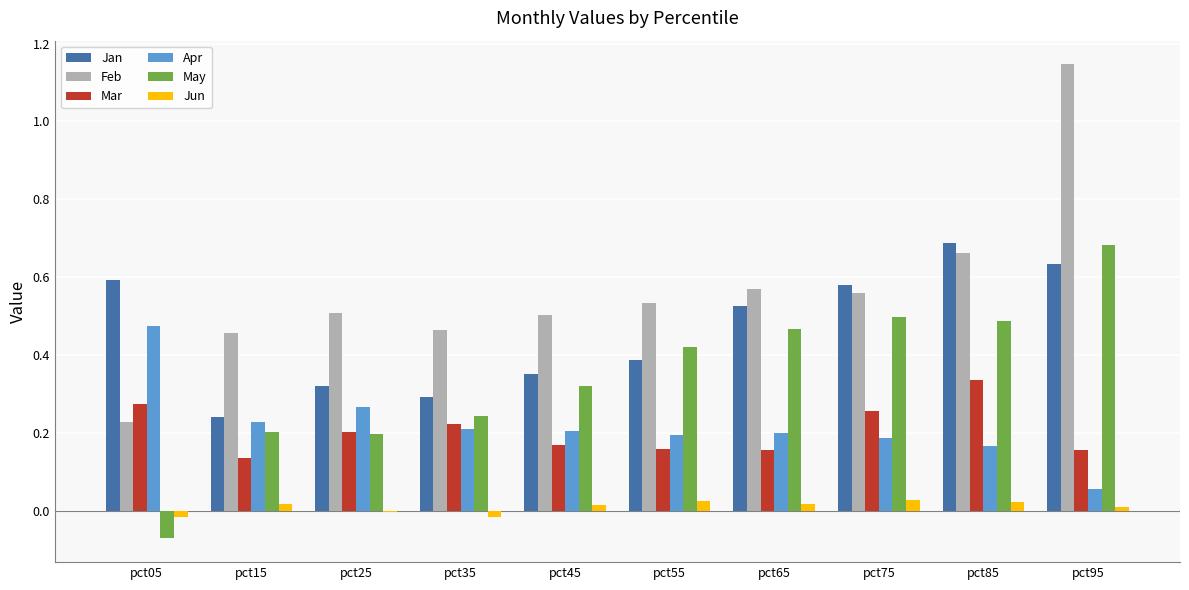

The Feb series shows 0.5 at pct45. True or false?

True